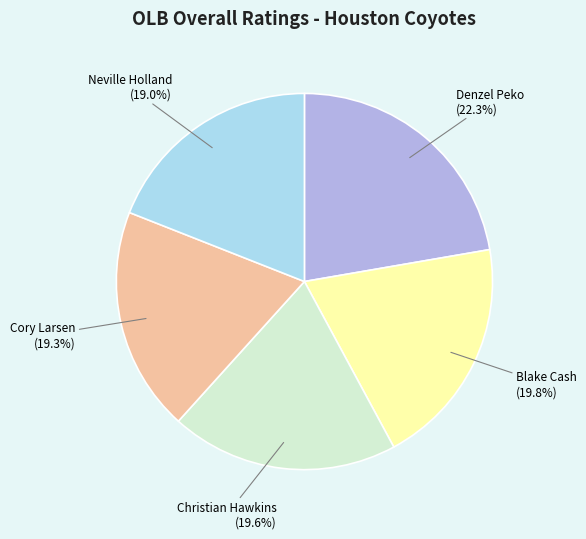

To the nearest percent, what percentage of the pie is Blake Cash?

20%